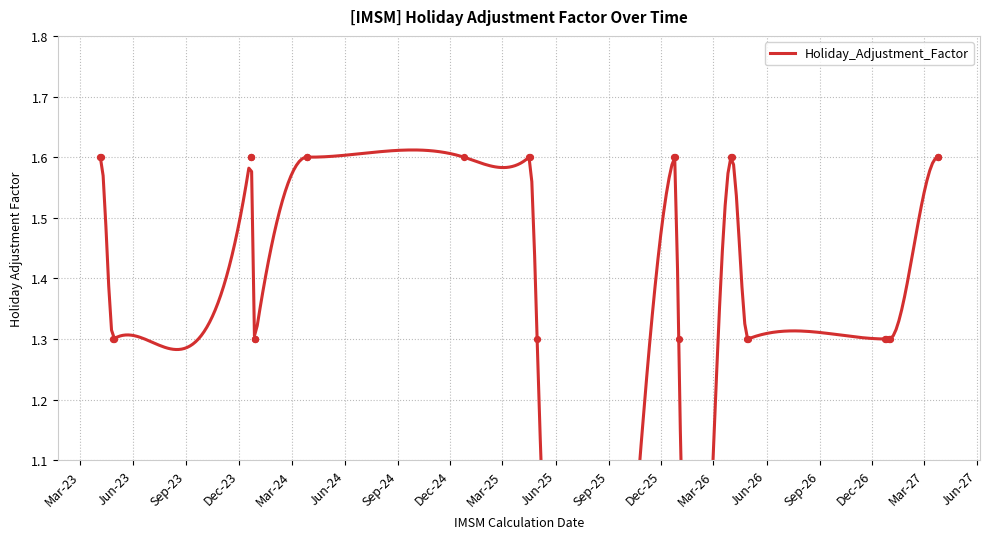

Approximately how many times larger is the value at 2026-04-29 compared to 2026-12-31?

1.0